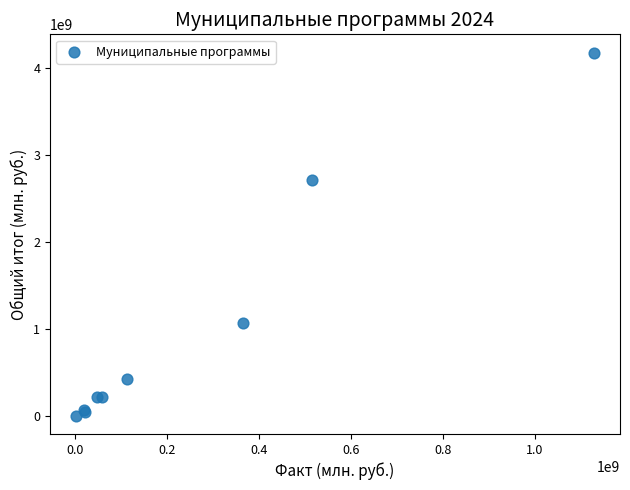

What Y value in the scatter plot is closest to 2094372842?

2720452154.0